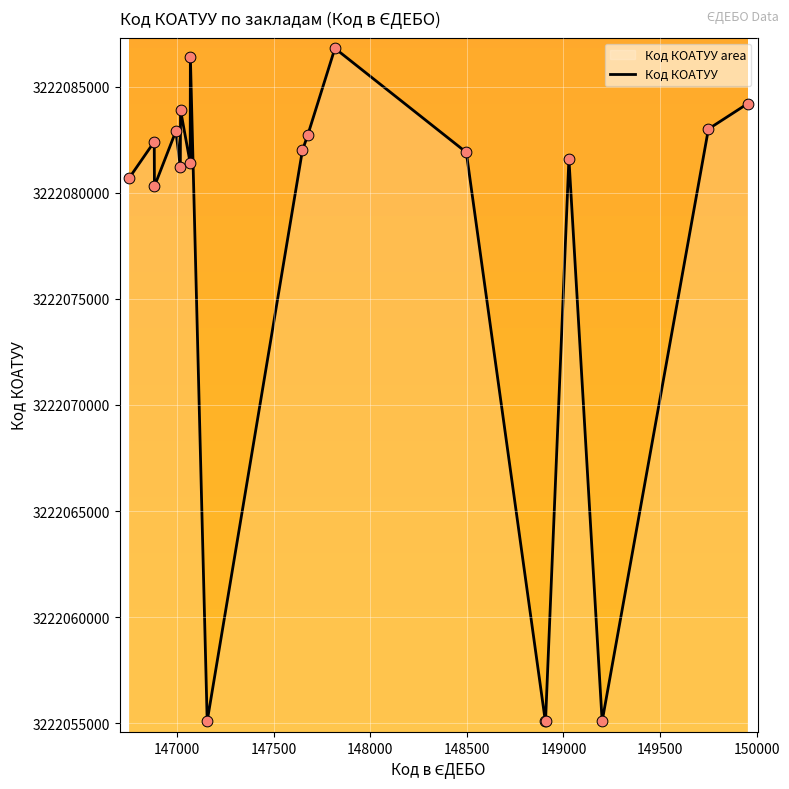

What is the difference between the maximum and minimum values?

31701